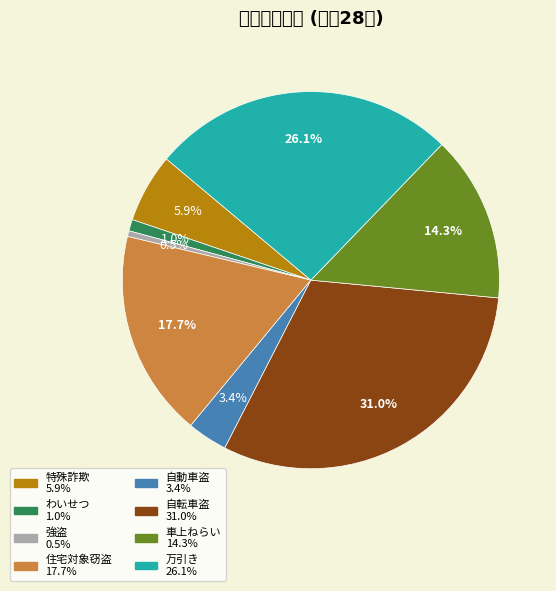

Rank the categories by value from highest to lowest.

自転車盗, 万引き, 住宅対象窃盗, 車上ねらい, 特殊詐欺, 自動車盗, わいせつ, 強盗